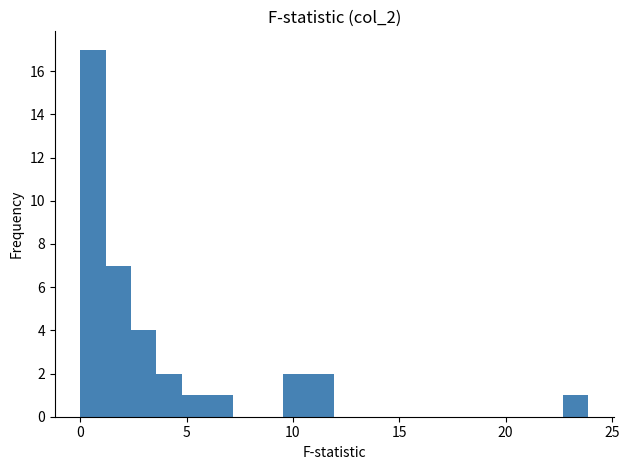

Read against the x-axis, roughly where is the centre of the tallest bar?

0.5